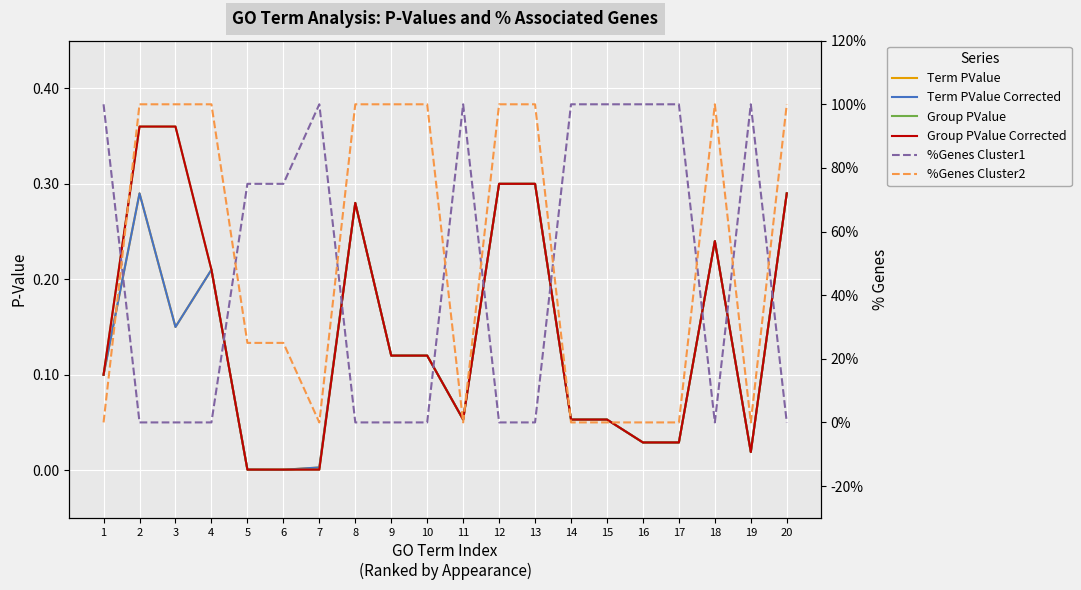

What is the total value across all series at 19?

100.1